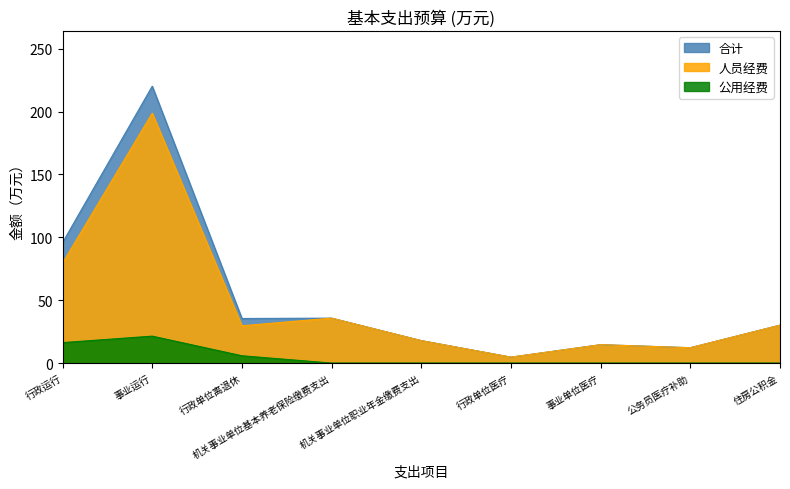

The value of 公用经费 at 行政单位离退休 is 5.8. True or false?

True